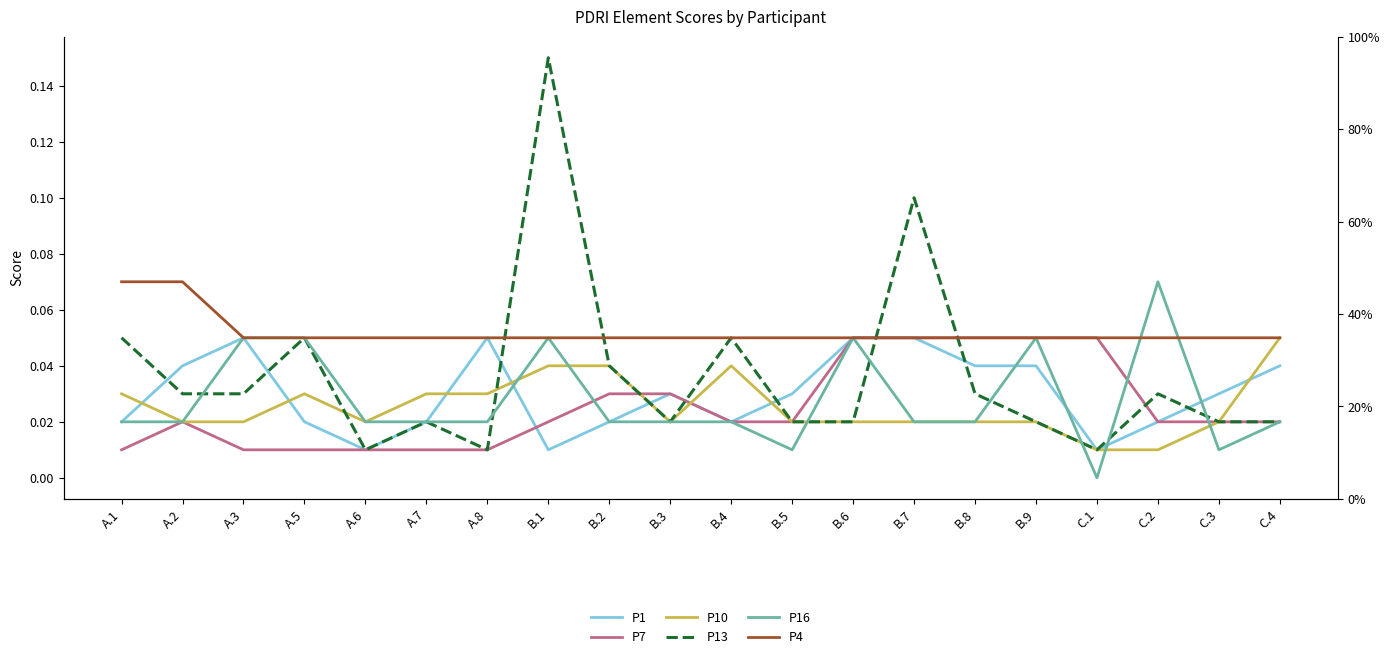

At which category does P16 reach its first local peak?

B.1